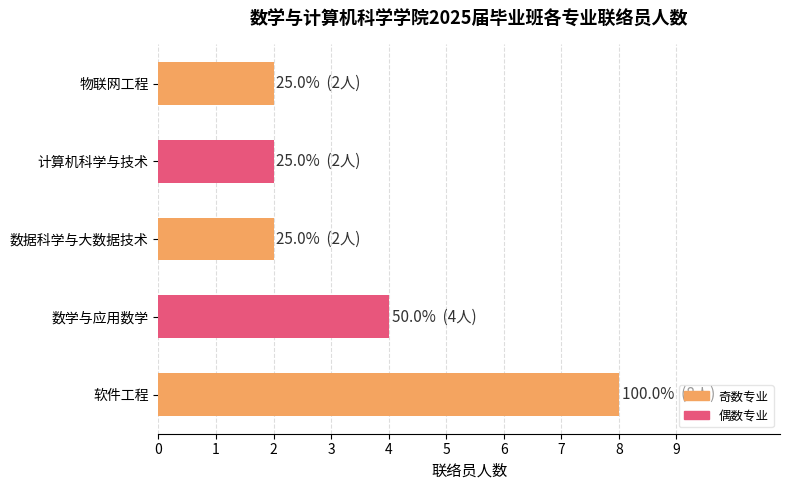

What is the ratio of the value at 数据科学与大数据技术 to the value at 数学与应用数学?

0.5